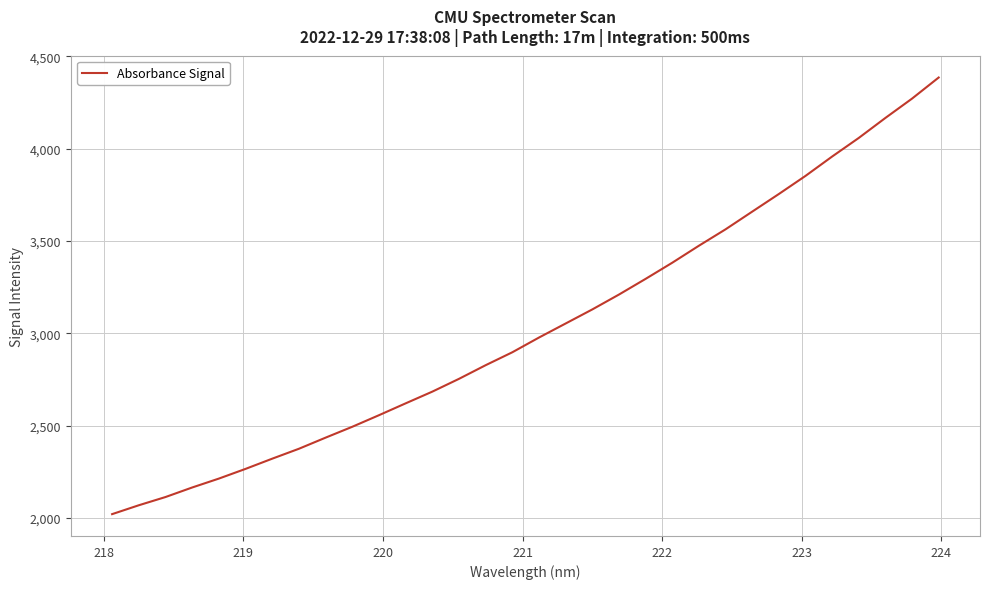

What is the maximum value shown in the chart?

4386.0